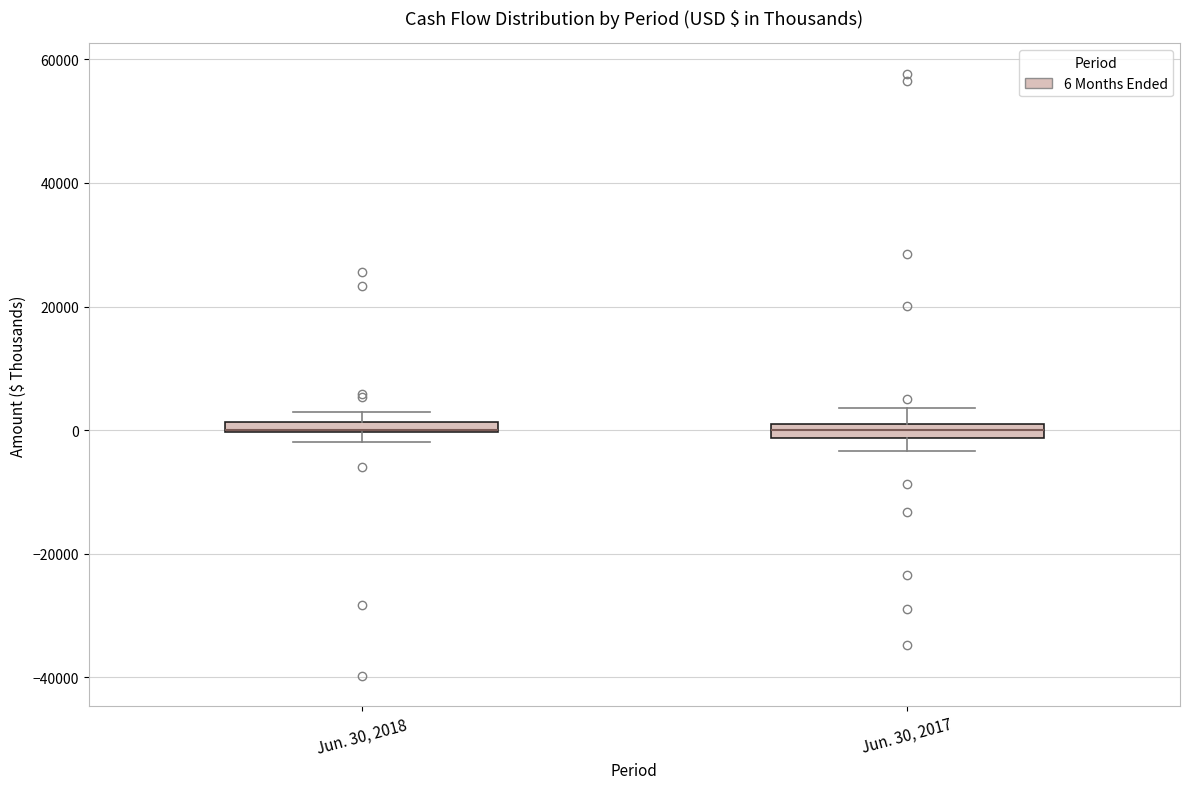

Where does the lower whisker of the box for Jun. 30, 2017 end on the y-axis? The values are not printed on the chart, so give them approximately, as read against the axis.

-4000